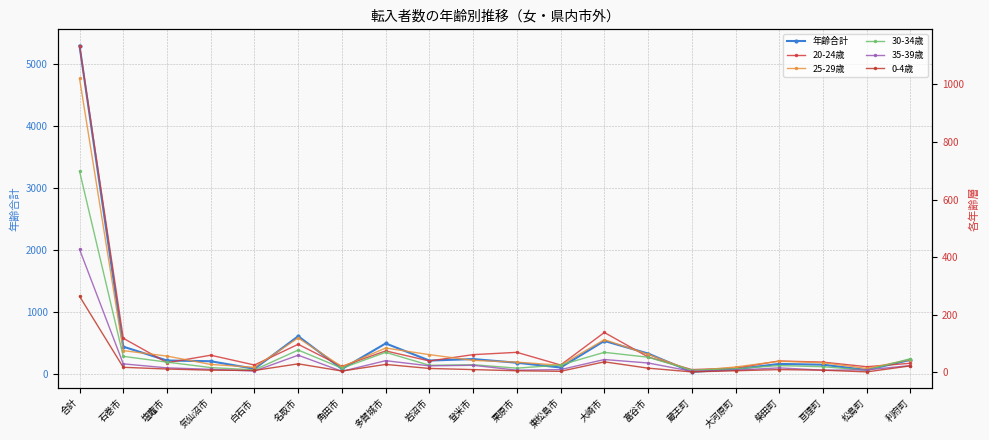

Reading left to right, list all the values displayed in this chart.

年齢合計: 合計=5301	石巻市=445	塩竈市=222	気仙沼市=210	白石市=88	名取市=614	角田市=85	多賀城市=497	岩沼市=221	登米市=245	栗原市=186	東松島市=109	大崎市=538	富谷市=334	蔵王町=38	大河原町=82	柴田町=167	亘理町=154	松島町=69	利府町=232
20-24歳: 合計=1135	石巻市=118	塩竈市=33	気仙沼市=59	白石市=25	名取市=97	角田市=20	多賀城市=74	岩沼市=39	登米市=61	栗原市=69	東松島市=25	大崎市=138	富谷市=53	蔵王町=9	大河原町=14	柴田町=39	亘理町=35	松島町=19	利府町=31
25-29歳: 合計=1021	石巻市=75	塩竈市=56	気仙沼市=27	白石市=17	名取市=119	角田市=19	多賀城市=84	岩沼市=61	登米市=41	栗原市=35	東松島市=24	大崎市=113	富谷市=62	蔵王町=5	大河原町=18	柴田町=38	亘理町=33	松島町=13	利府町=44
30-34歳: 合計=699	石巻市=55	塩竈市=35	気仙沼市=16	白石市=8	名取市=77	角田市=14	多賀城市=69	岩沼市=24	登米市=26	栗原市=14	東松島市=25	大崎市=69	富谷市=52	蔵王町=7	大河原町=12	柴田町=23	亘理町=19	松島町=7	利府町=47
35-39歳: 合計=427	石巻市=29	塩竈市=15	気仙沼市=10	白石市=4	名取市=59	角田市=3	多賀城市=40	岩沼市=22	登米市=24	栗原市=7	東松島市=9	大崎市=44	富谷市=32	蔵王町=3	大河原町=7	柴田町=15	亘理町=7	松島町=8	利府町=23
0-4歳: 合計=264	石巻市=17	塩竈市=11	気仙沼市=7	白石市=6	名取市=29	角田市=4	多賀城市=27	岩沼市=13	登米市=9	栗原市=5	東松島市=3	大崎市=36	富谷市=14	蔵王町=1	大河原町=5	柴田町=9	亘理町=7	松島町=1	利府町=22